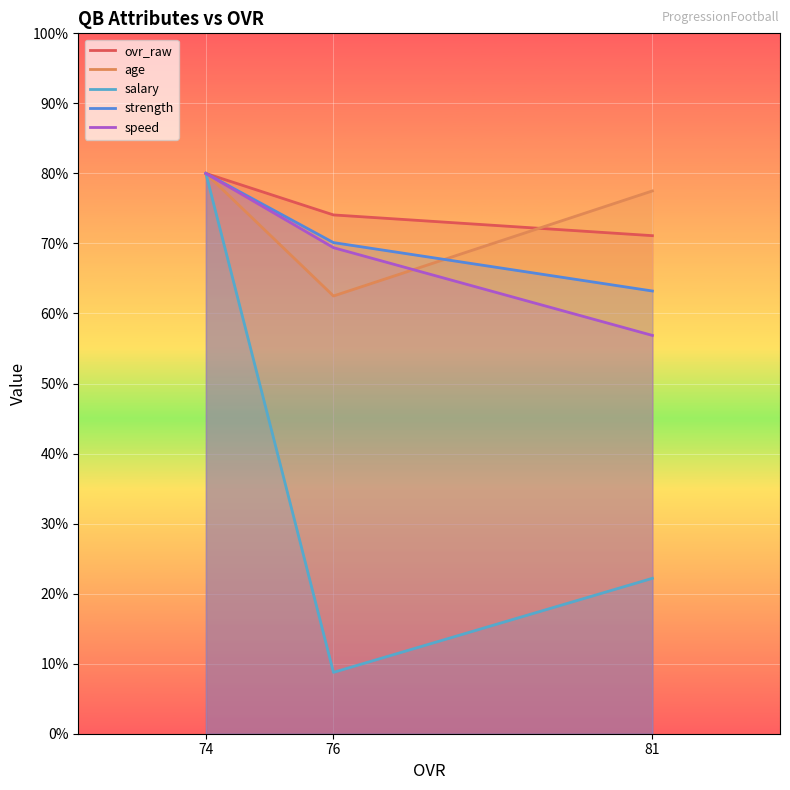

Is it true that salary equals 46.2 at 74?

False